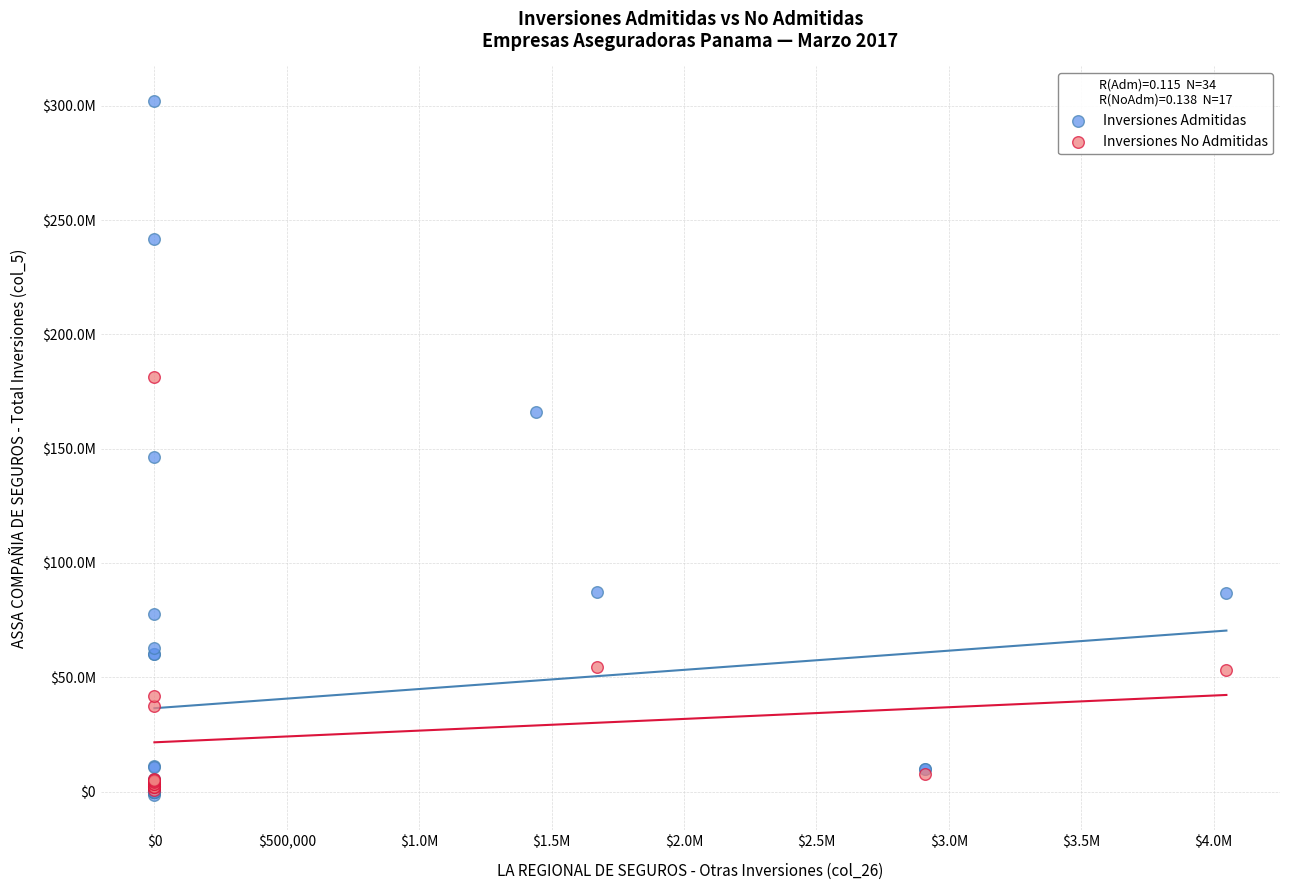

Which series reaches the maximum Y coordinate?

Inversiones Admitidas